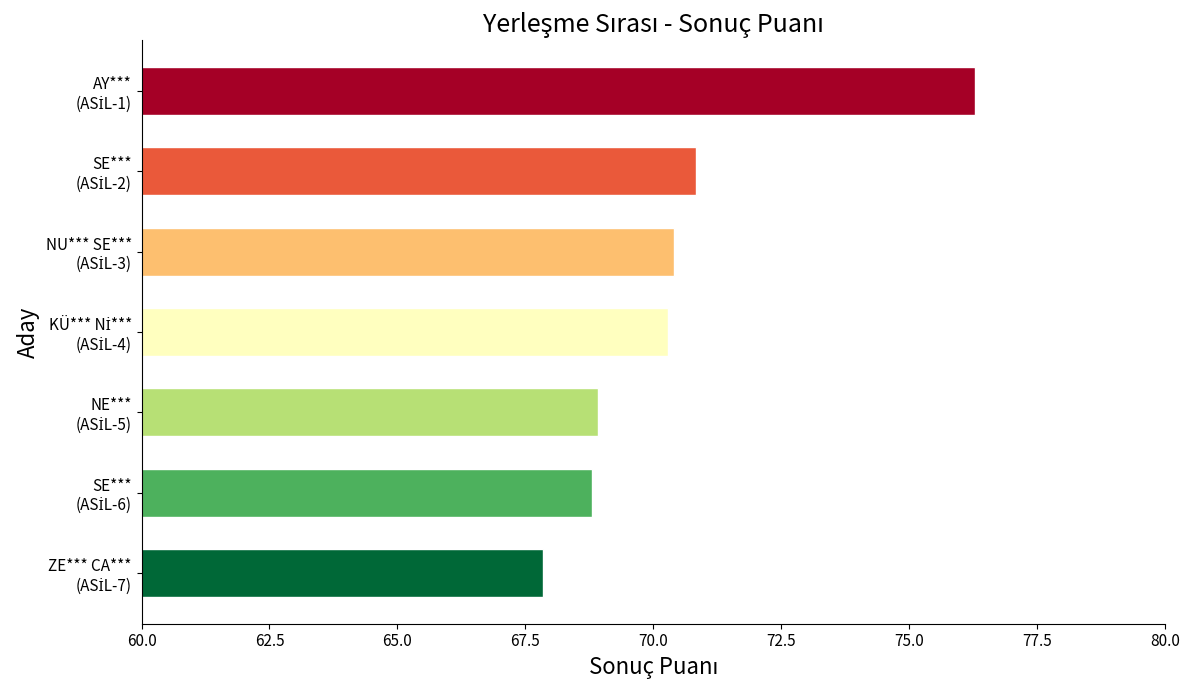

What is the sum of all values?

493.4